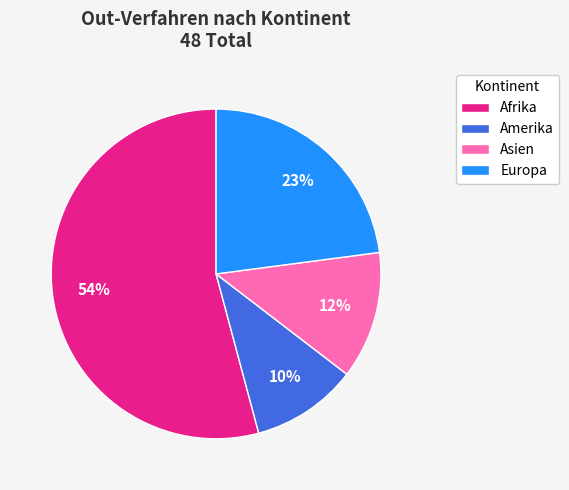

Which category accounts for the majority?

Afrika